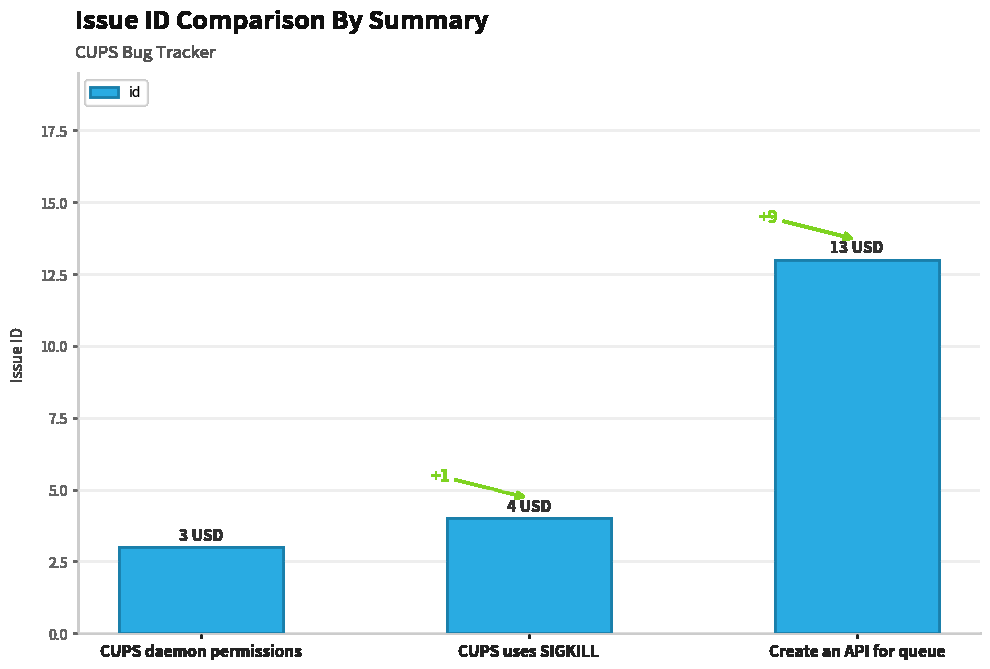

What is the label of the 2nd bar from the left?

CUPS uses SIGKILL